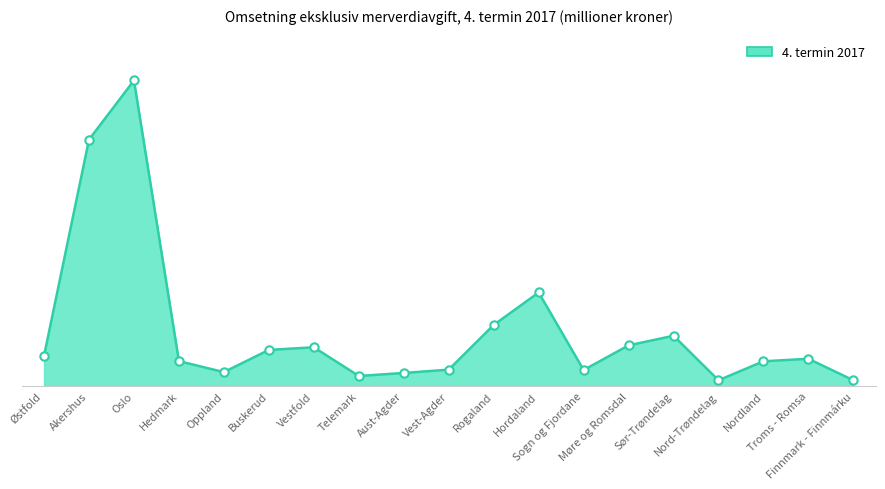

What is the sum of the values at Aust-Agder and Nord-Trøndelag?

2713